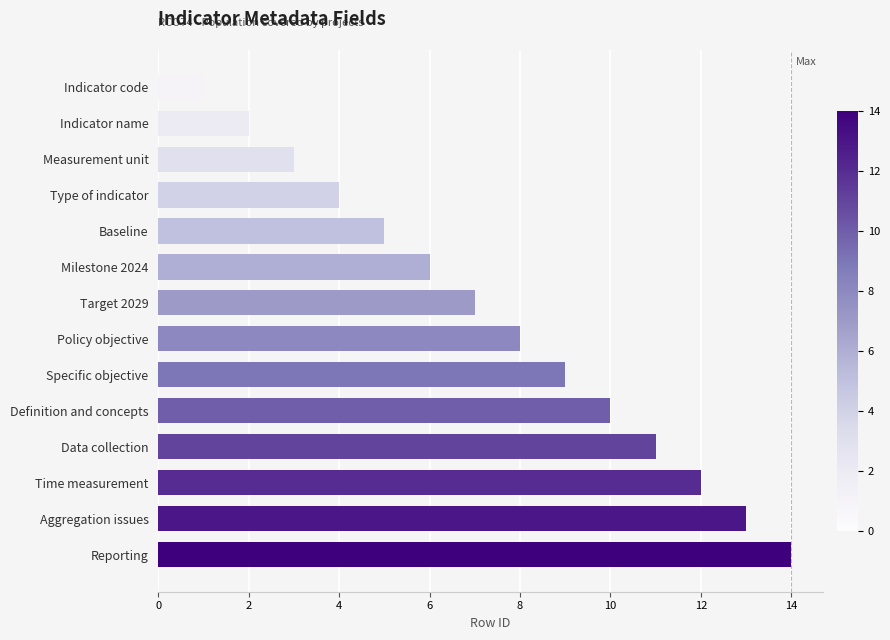

What position from the top is Reporting?

14